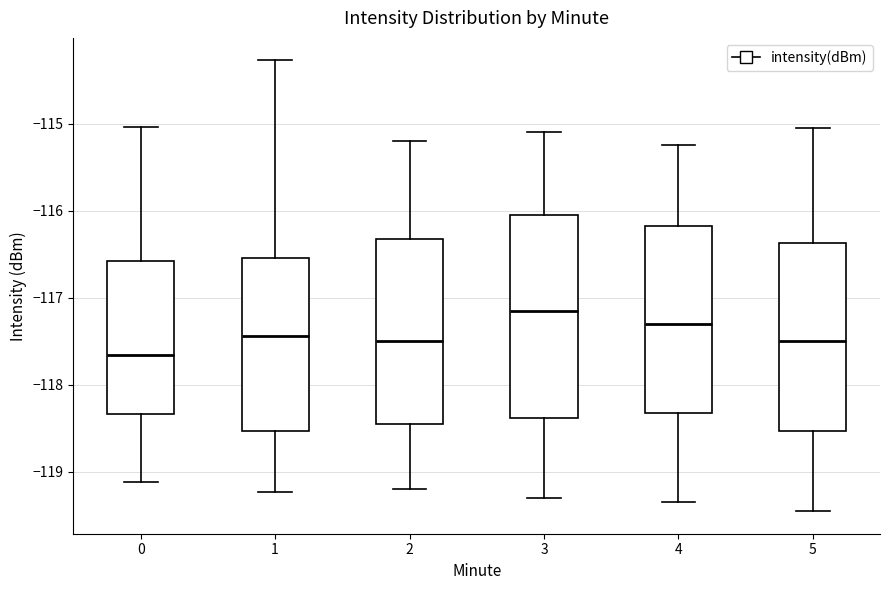

Which box's median line is the lowest?

0